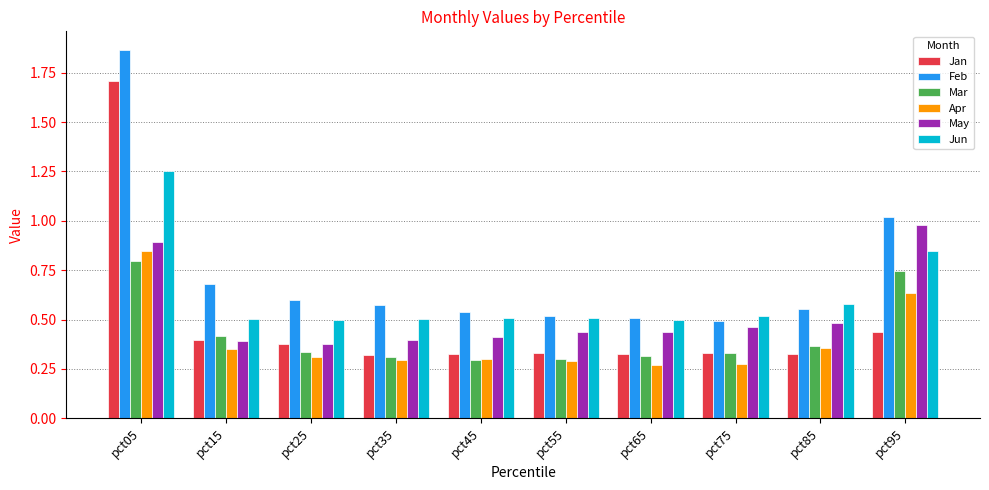

The Apr series shows 0.3 at pct65. True or false?

True